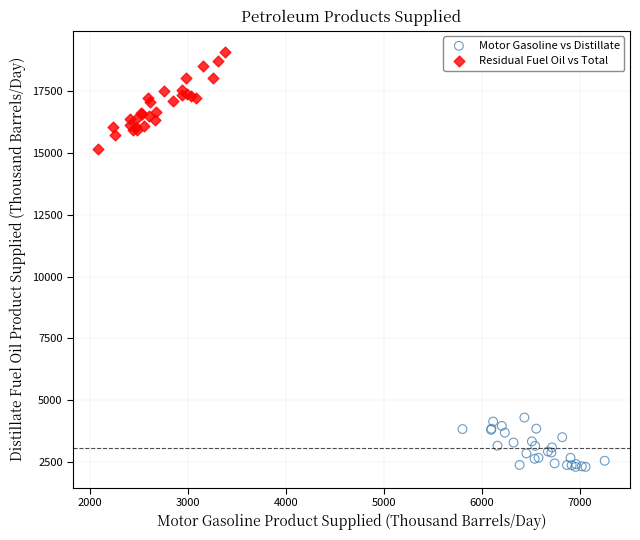

Which series reaches the maximum Y coordinate?

Residual Fuel Oil vs Total